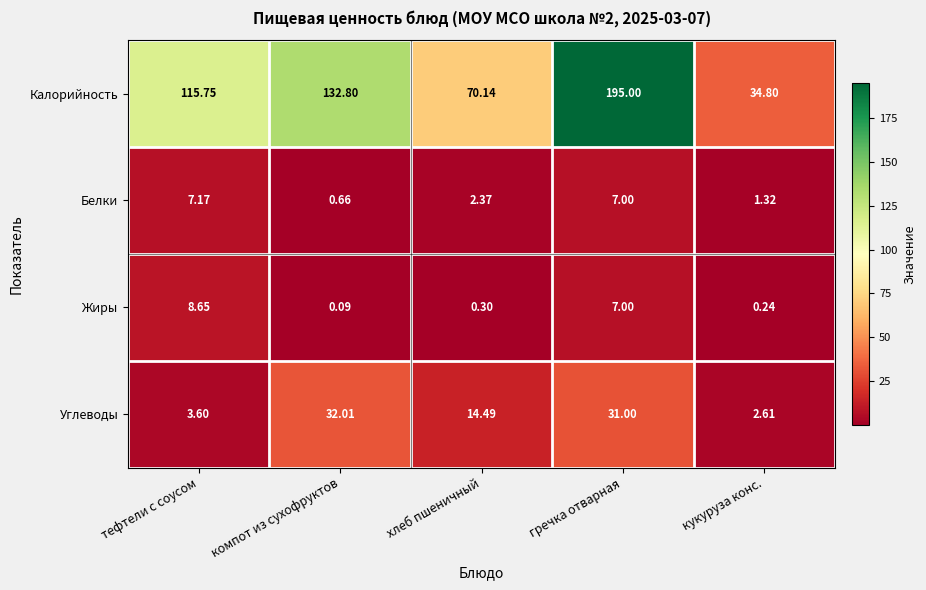

List the series in order of their peak value, highest first.

Калорийность, Углеводы, Жиры, Белки